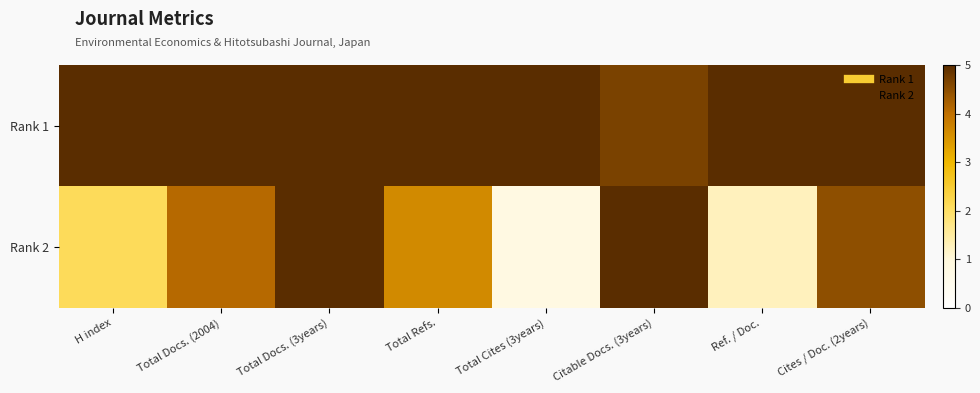

What is the total value across all series at Total Docs. (2004)?

9.1